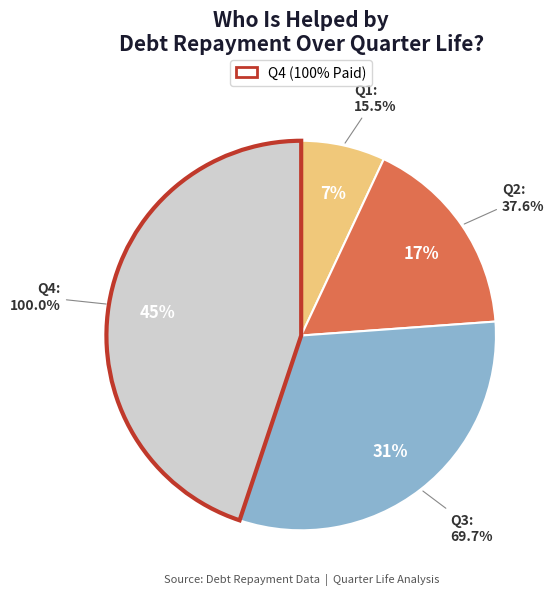

Is it true that Q3 is 31% of the pie?

True